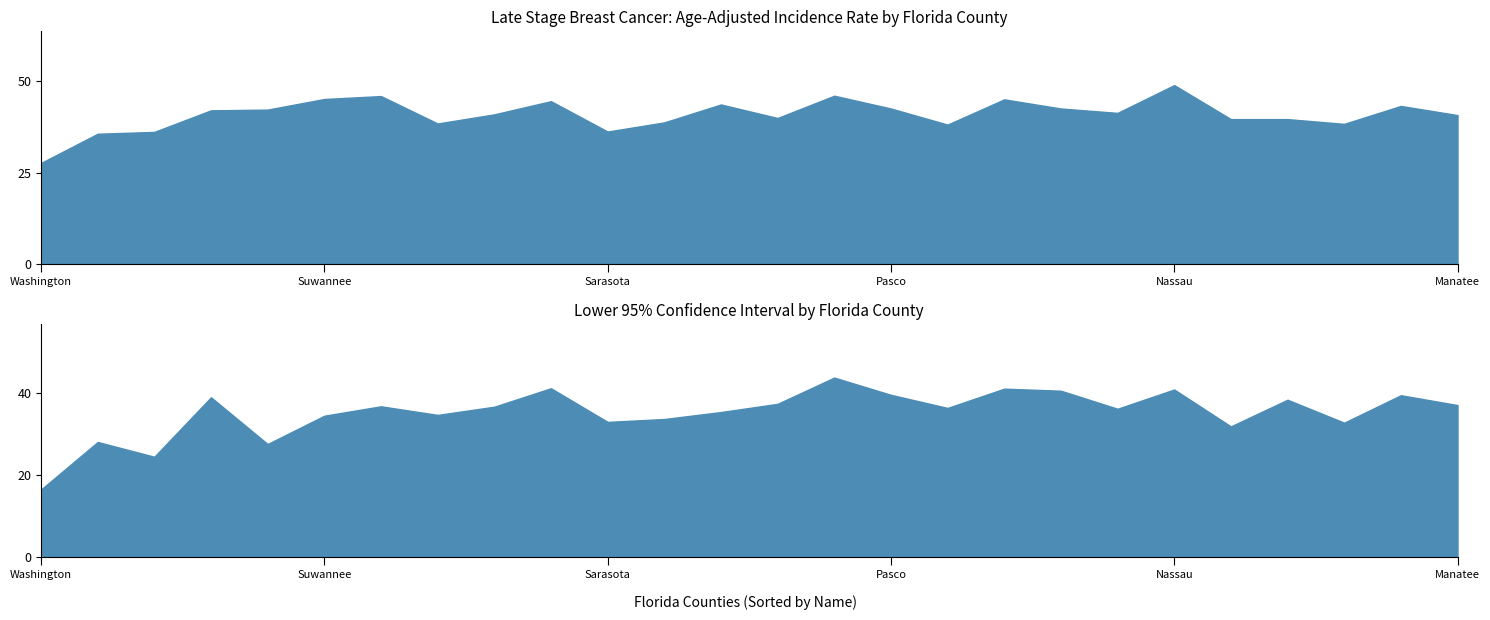

How many lines are shown in the chart?

2